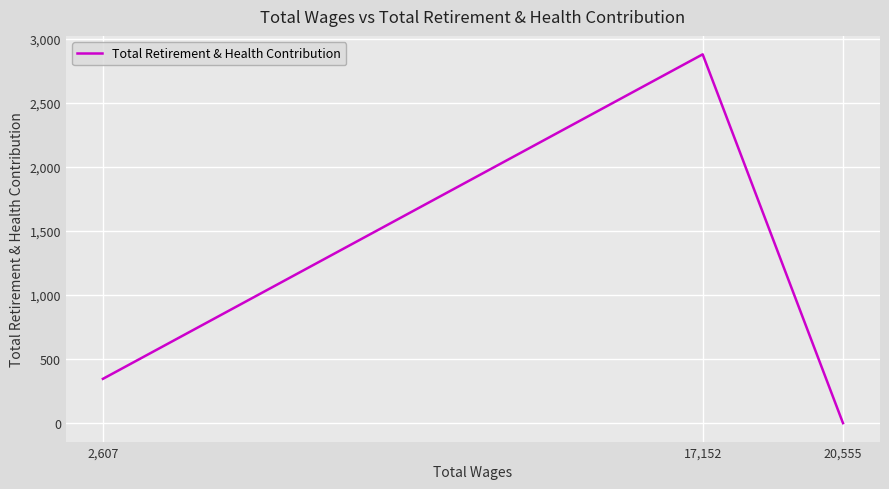

What is the sum of the values at 20,555 and 17,152?

2881